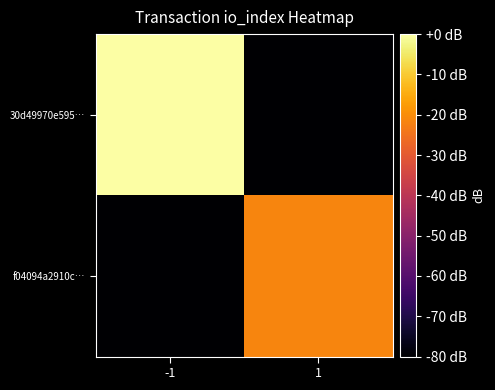

Reading left to right, transcribe all the data shown in this chart.

30d49970e595…: -1=-0.0	1=-80.0
f04094a2910c…: -1=-80.0	1=-21.3